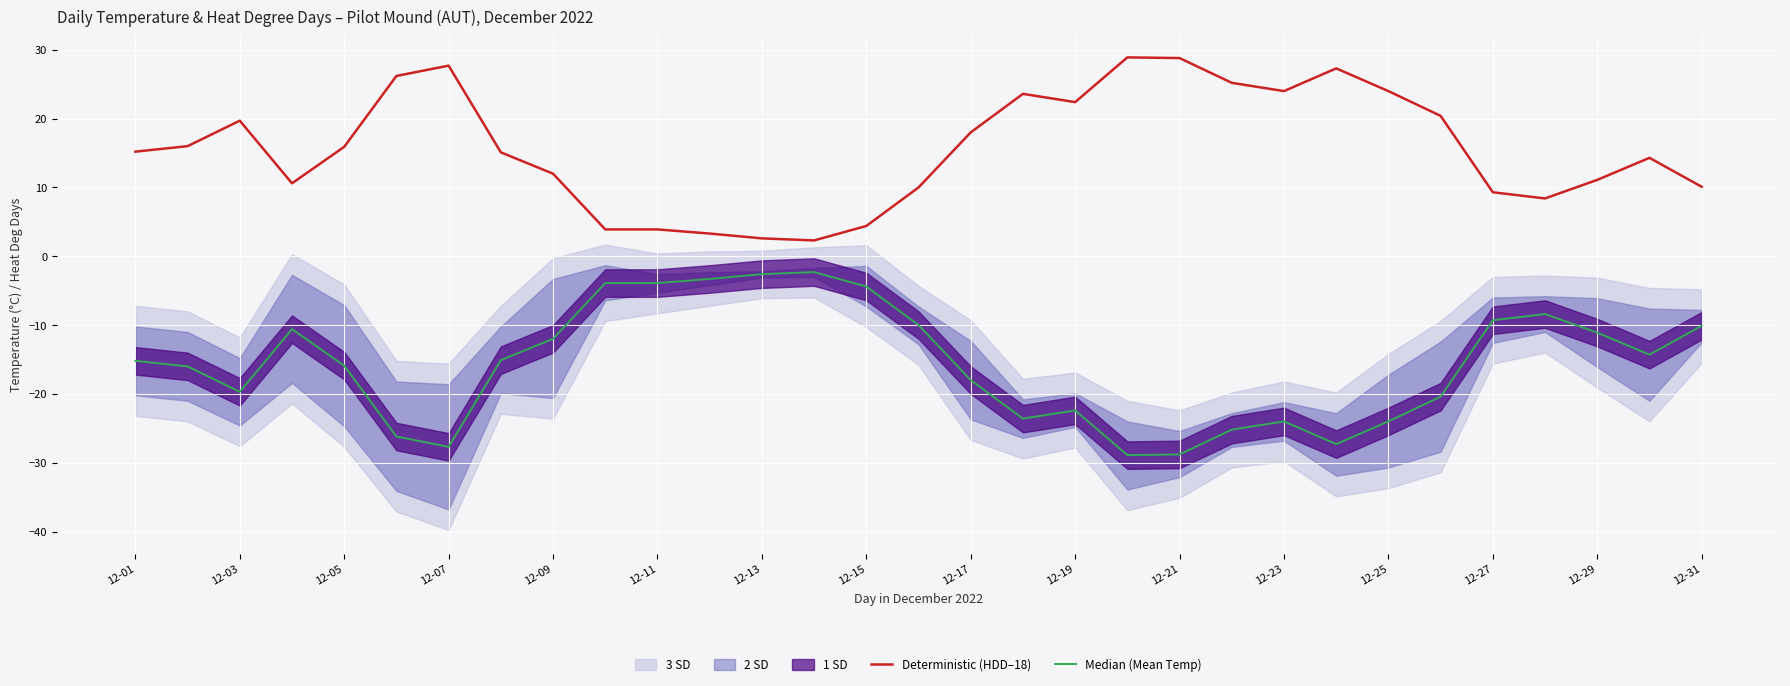

What is the difference between the maximum and second lowest values in the Median (Mean Temp) series?

26.5